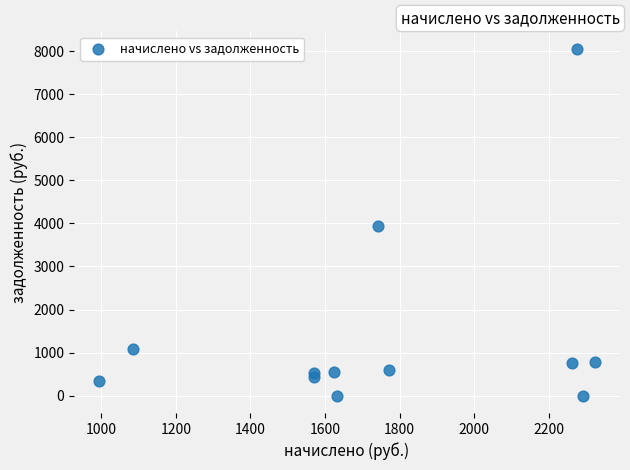

What is the average Y value?

1418.1